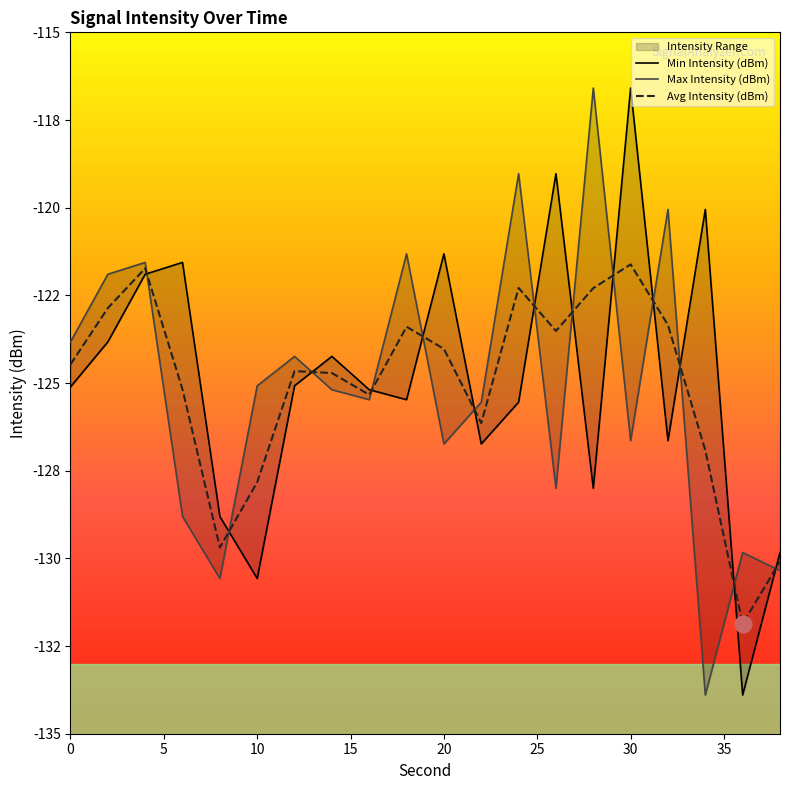

Which series ends up on top after the final intersection of Max Intensity (dBm) and Min Intensity (dBm)?

Min Intensity (dBm)